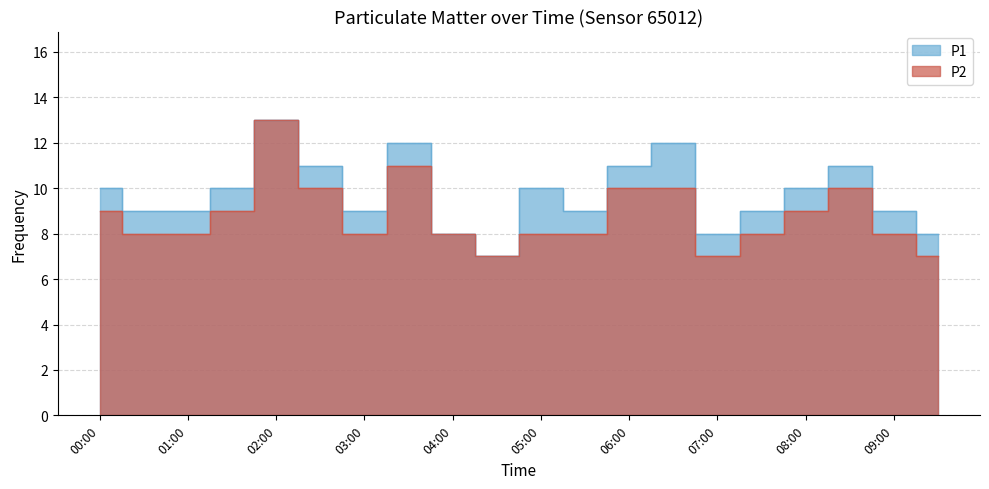

Reading left to right, transcribe all the data shown in this chart.

P1: 00:00=10	00:30=9	01:00=9	01:30=10	02:00=13	02:30=11	03:00=9	03:30=12	04:00=8	04:30=7	05:00=10	05:30=9	06:00=11	06:30=12	07:00=8	07:30=9	08:00=10	08:30=11	09:00=9	09:30=8
P2: 00:00=9	00:30=8	01:00=8	01:30=9	02:00=13	02:30=10	03:00=8	03:30=11	04:00=8	04:30=7	05:00=8	05:30=8	06:00=10	06:30=10	07:00=7	07:30=8	08:00=9	08:30=10	09:00=8	09:30=7